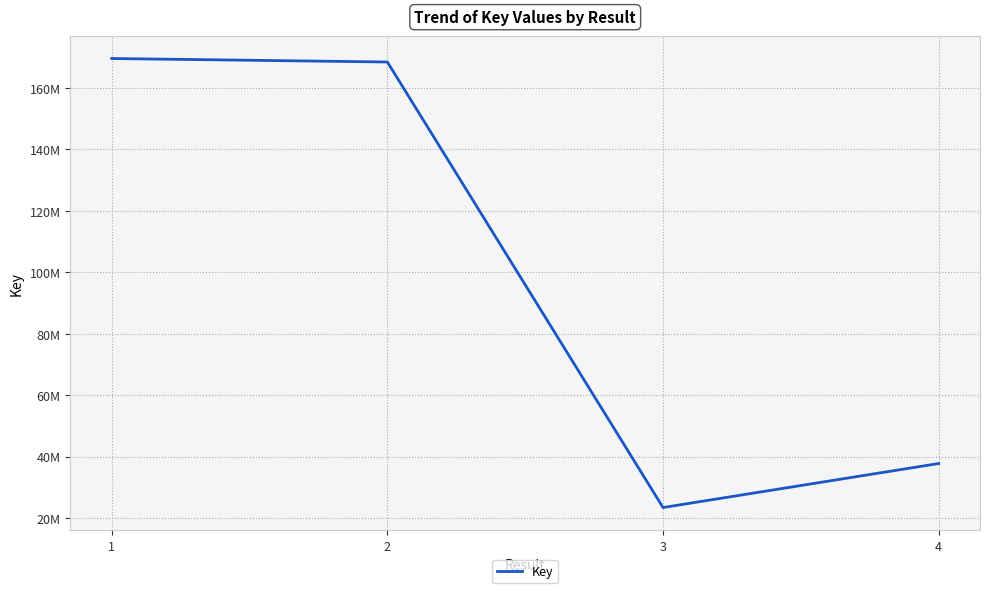

Does the chart have visible grid lines?

Yes